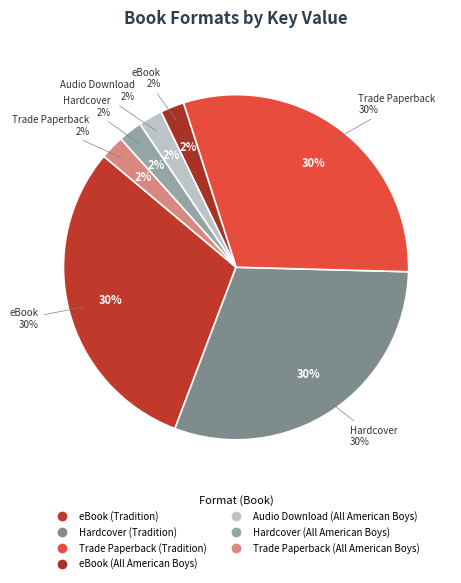

Combined, do eBook (Tradition) and eBook (All American Boys) account for over 50%?

No